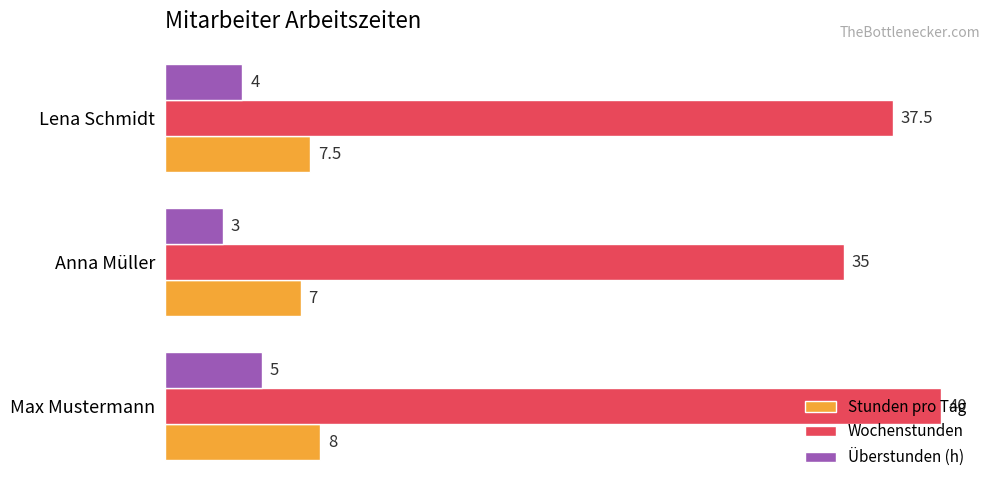

List the labels in order of Stunden pro Tag value, smallest first.

Anna Müller, Lena Schmidt, Max Mustermann